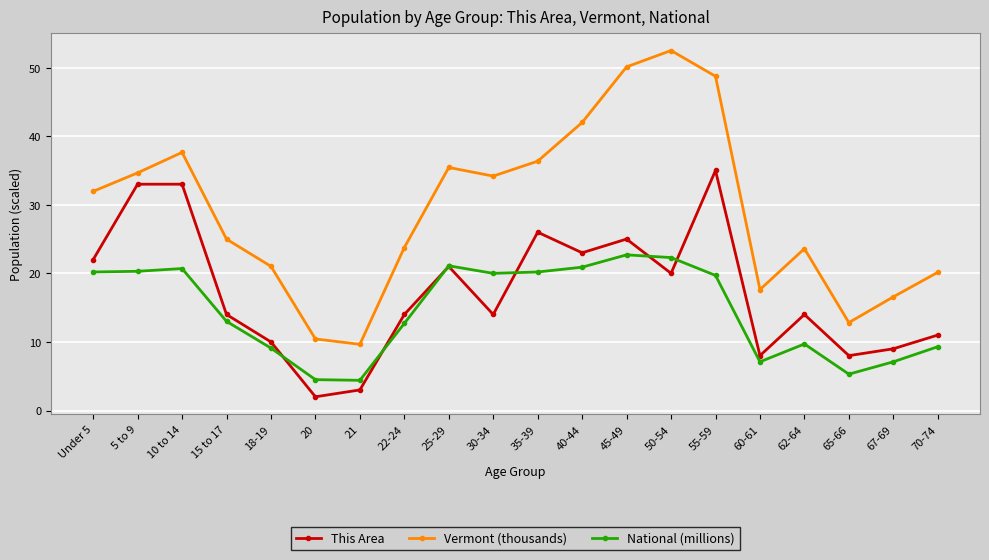

At which category does Vermont (thousands) reach its first local peak?

10 to 14